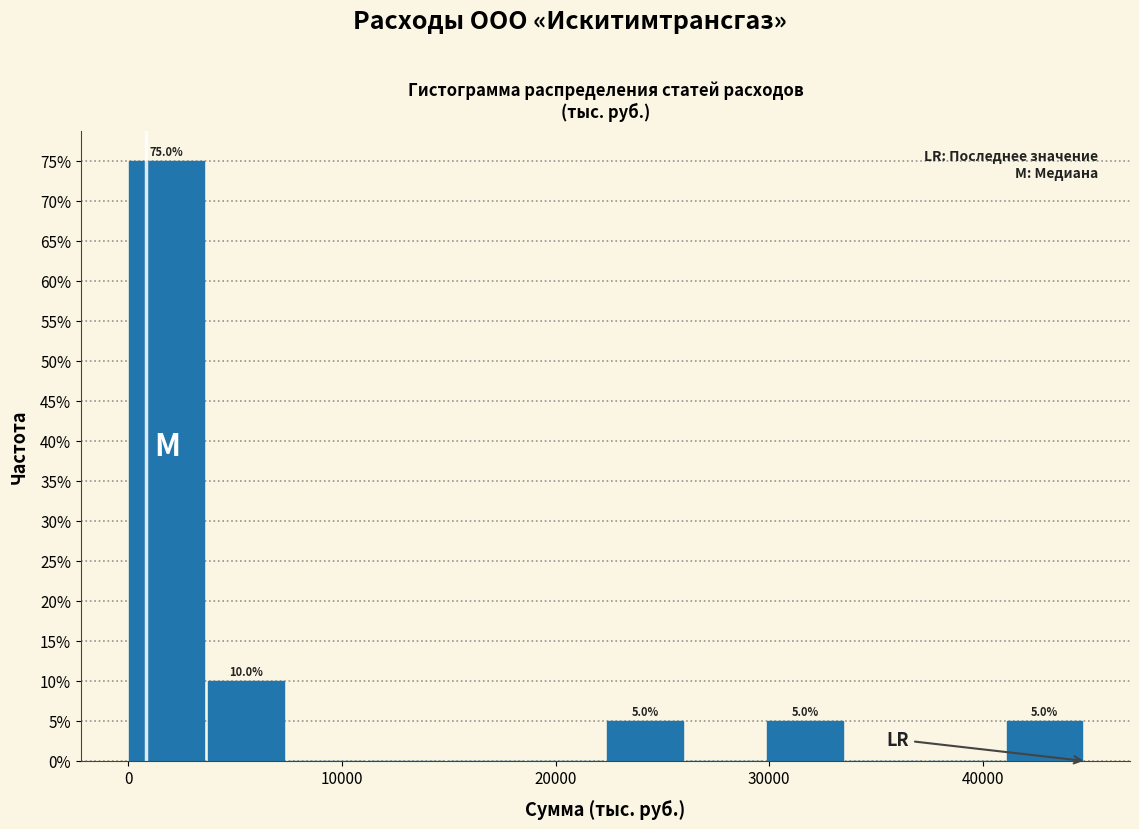

Read against the x-axis, roughly where is the centre of the tallest bar?

2000